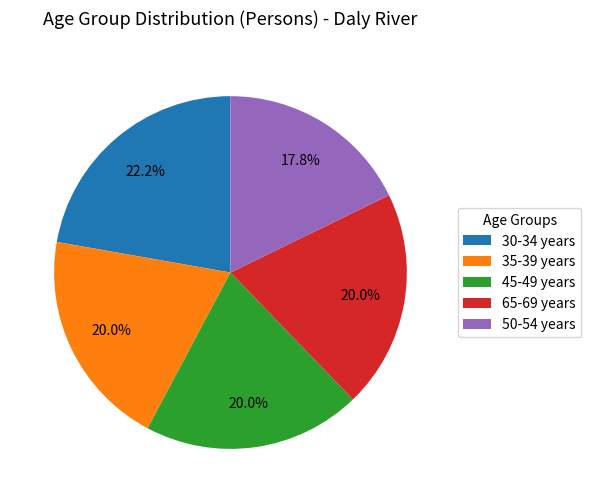

What is the ratio of the value at 50-54 years to the value at 65-69 years?

0.9